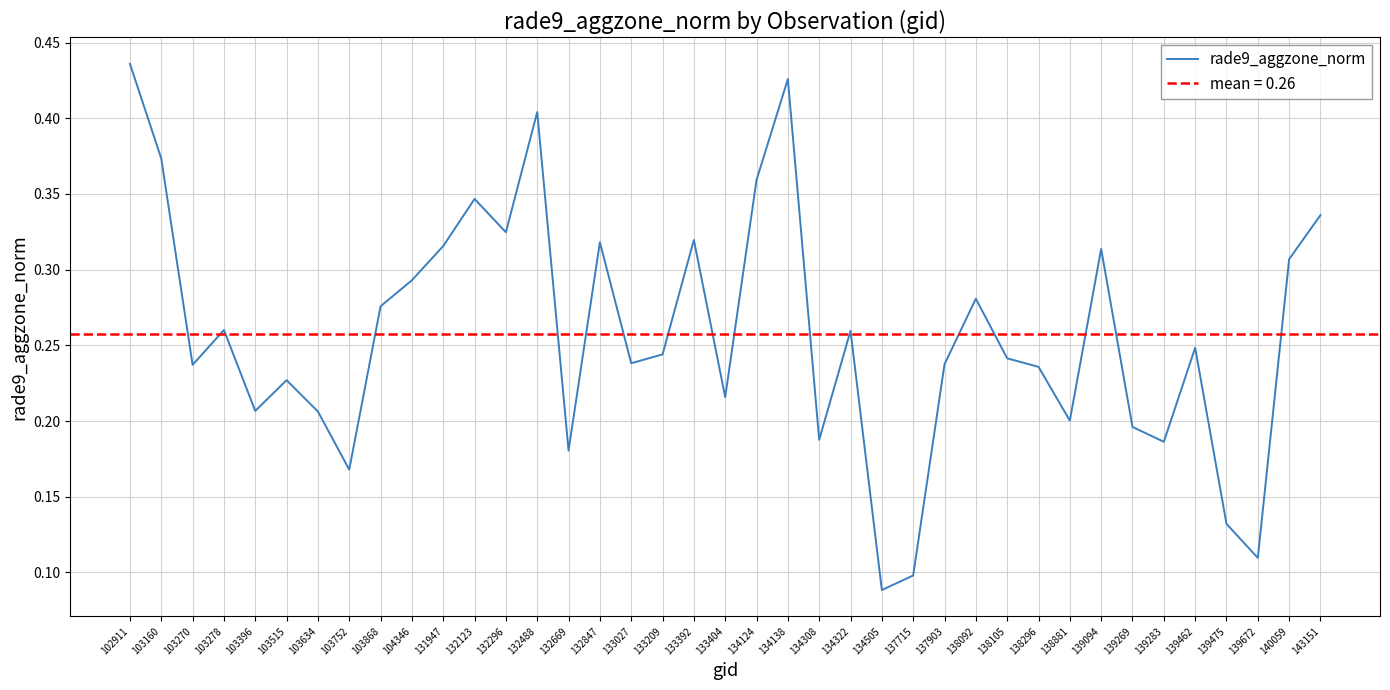

What is the approximate value at 138881?

0.2